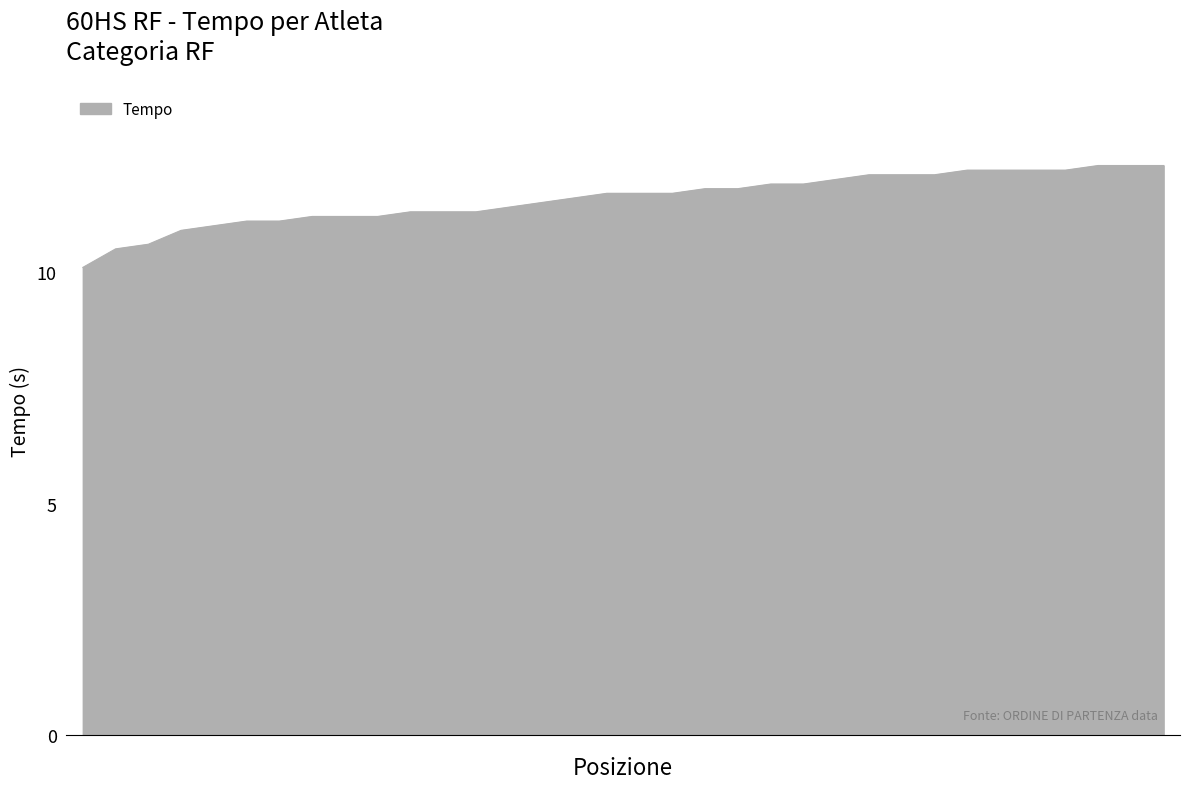

What is the difference between the maximum and minimum values?

2.2